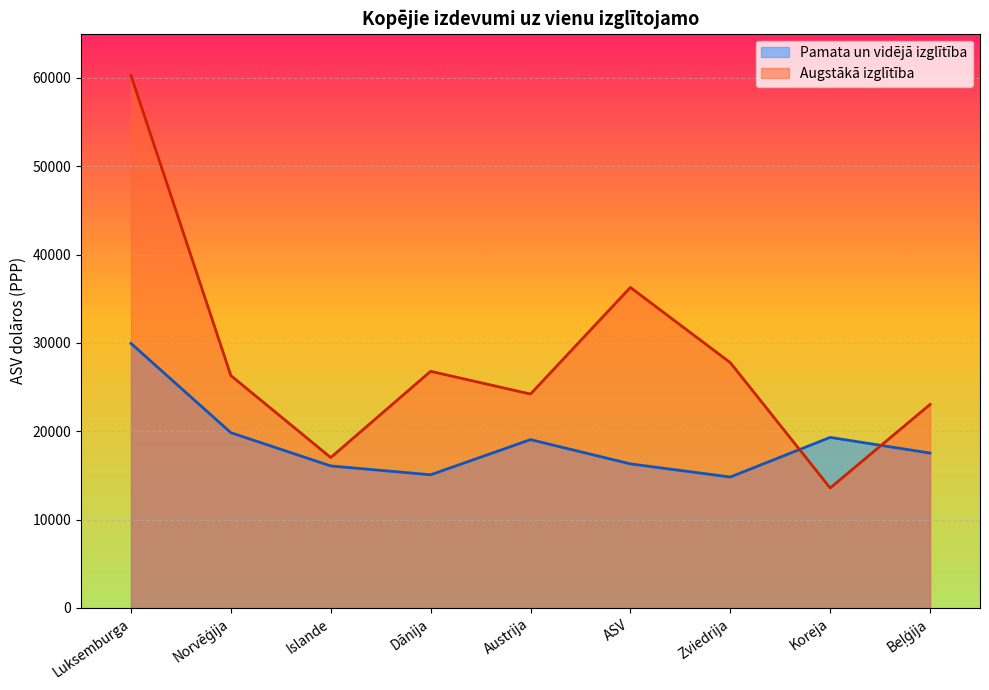

List the series in order of their overall mean, lowest first.

Pamata un vidējā izglītība, Augstākā izglītība